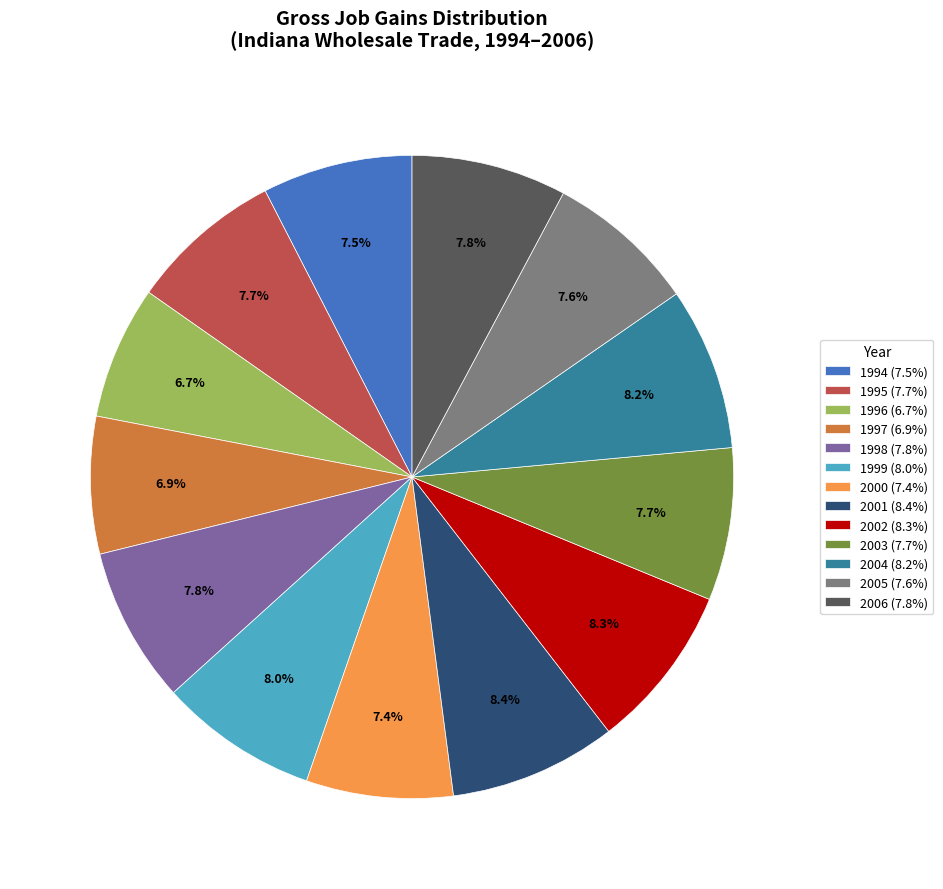

Which has a higher value, 2006 (7.8%) or 2002 (8.3%)?

2002 (8.3%)